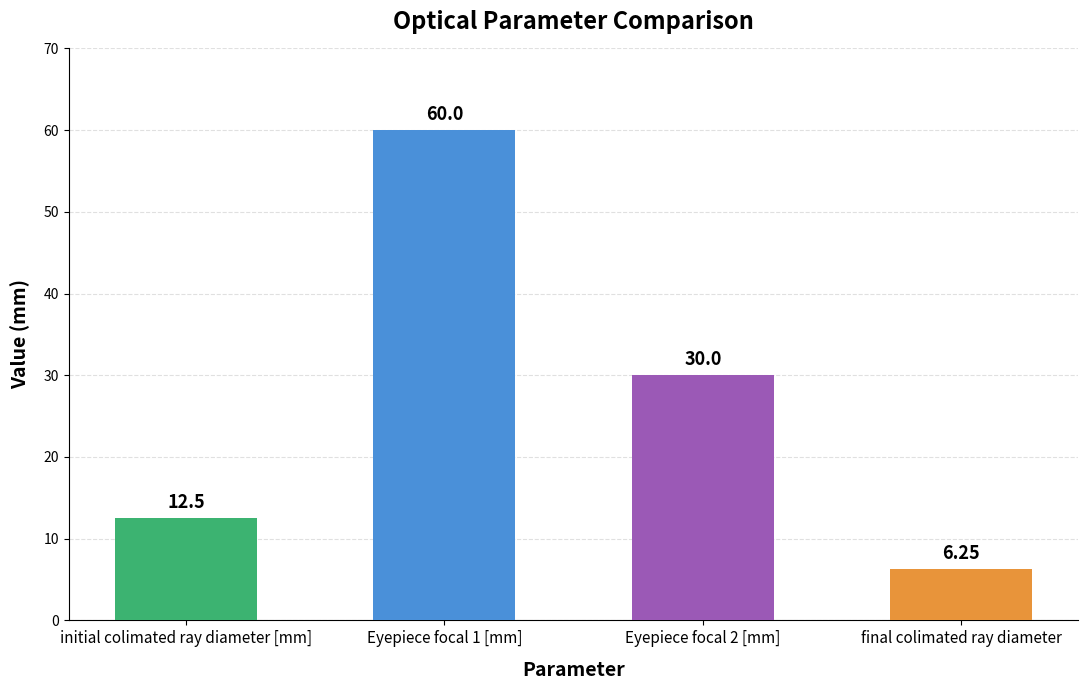

What is the sum of the values at Eyepiece focal 1 [mm] and Eyepiece focal 2 [mm]?

90.0